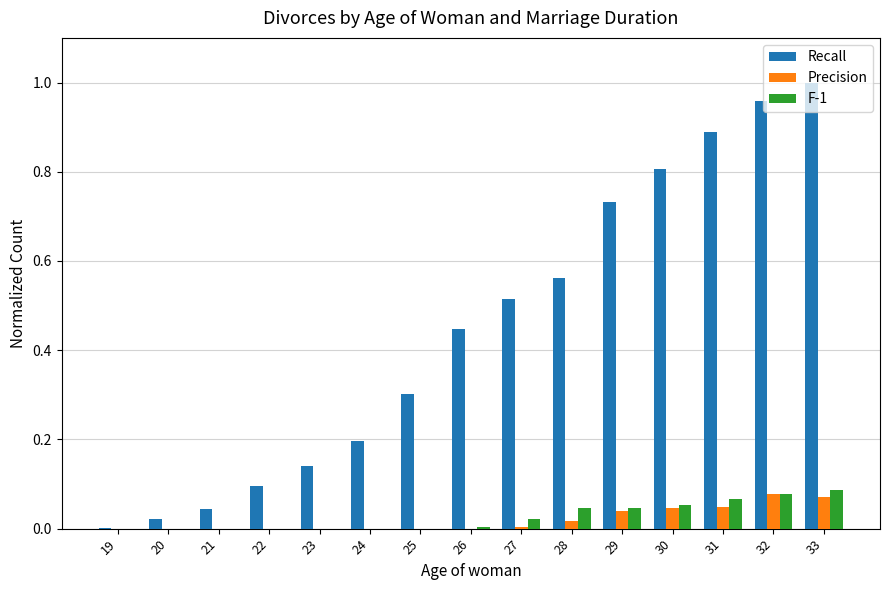

True or false: Precision has a value of 0.0 at 33.

False